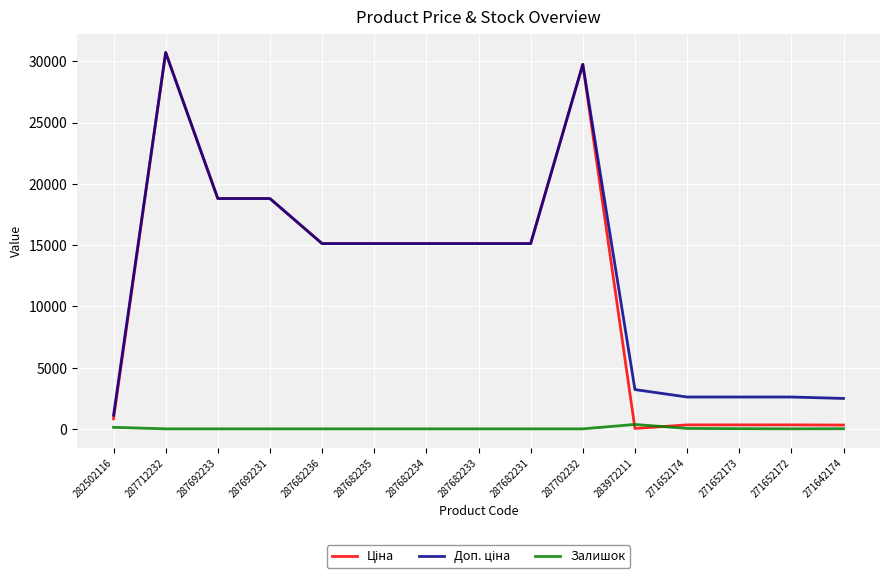

Which category has the highest value across all series?

287712232